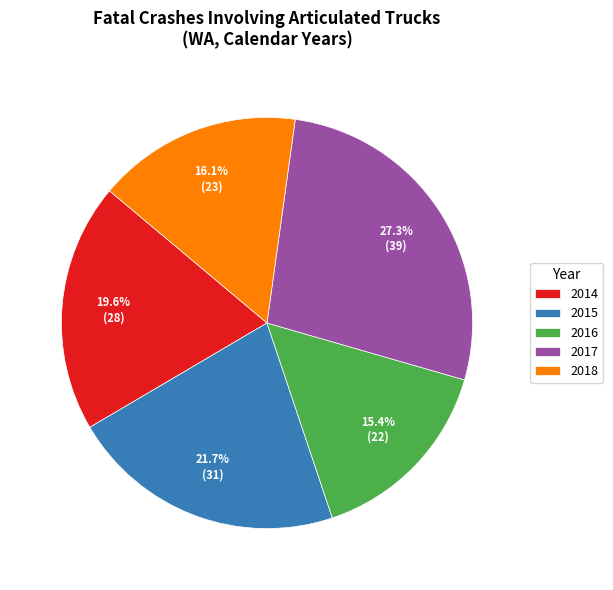

Count the number of slices in the pie.

5